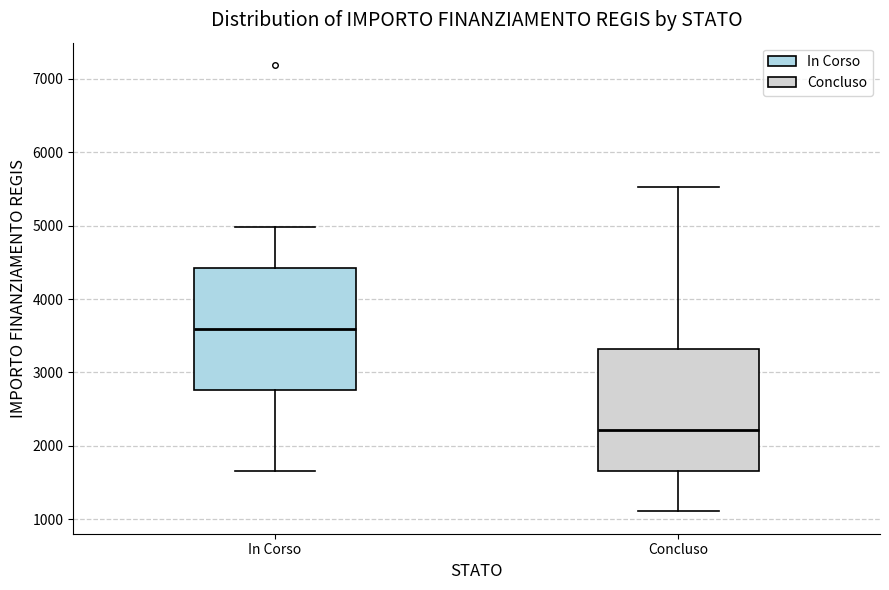

Which box has the lowest median line?

Concluso